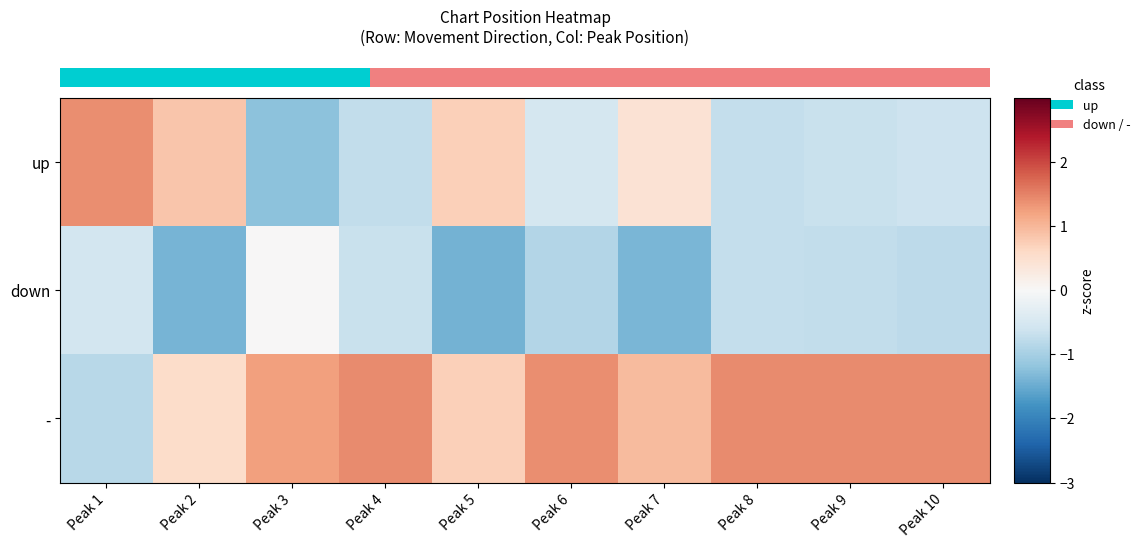

Which label corresponds to the smallest value in the chart?

Peak 5